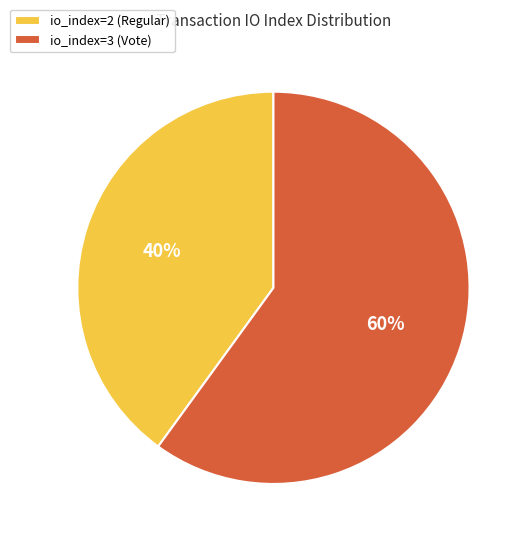

Rank the categories by value from lowest to highest.

io_index=2 (Regular), io_index=3 (Vote)